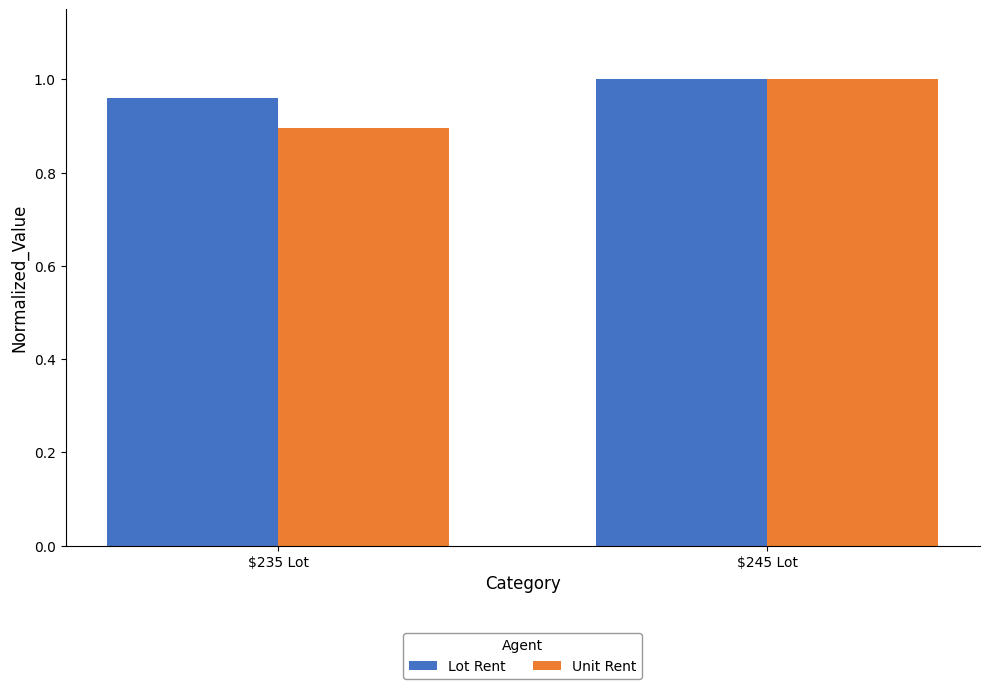

What is the total value across all series at $245 Lot?

2.0